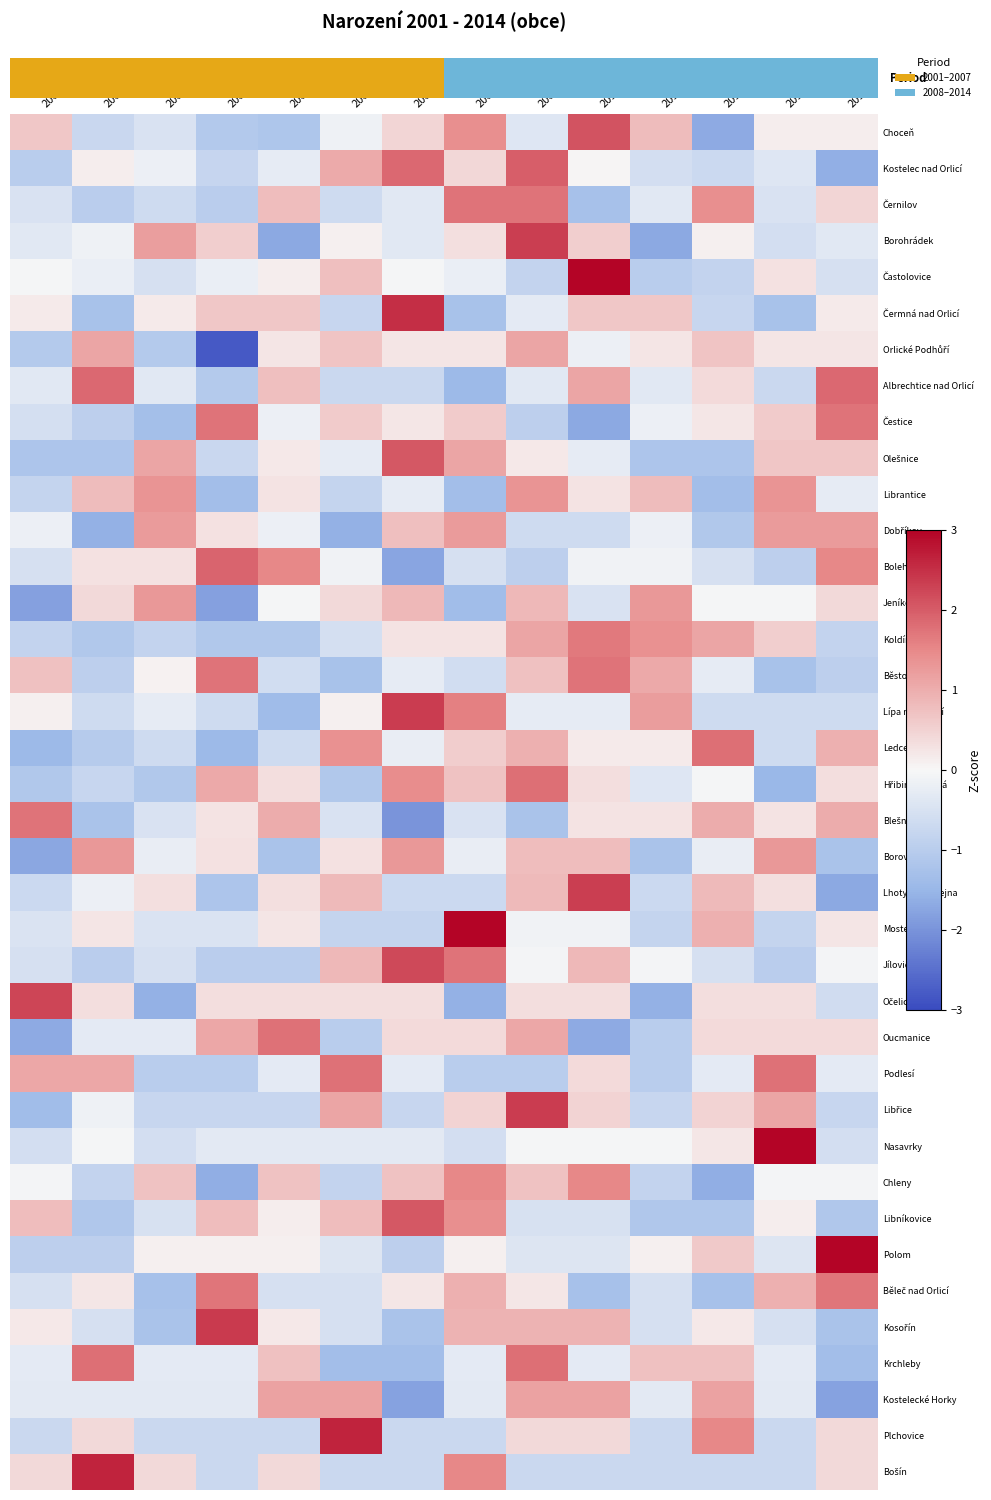

How many data points in Podlesí are less than 0?

9